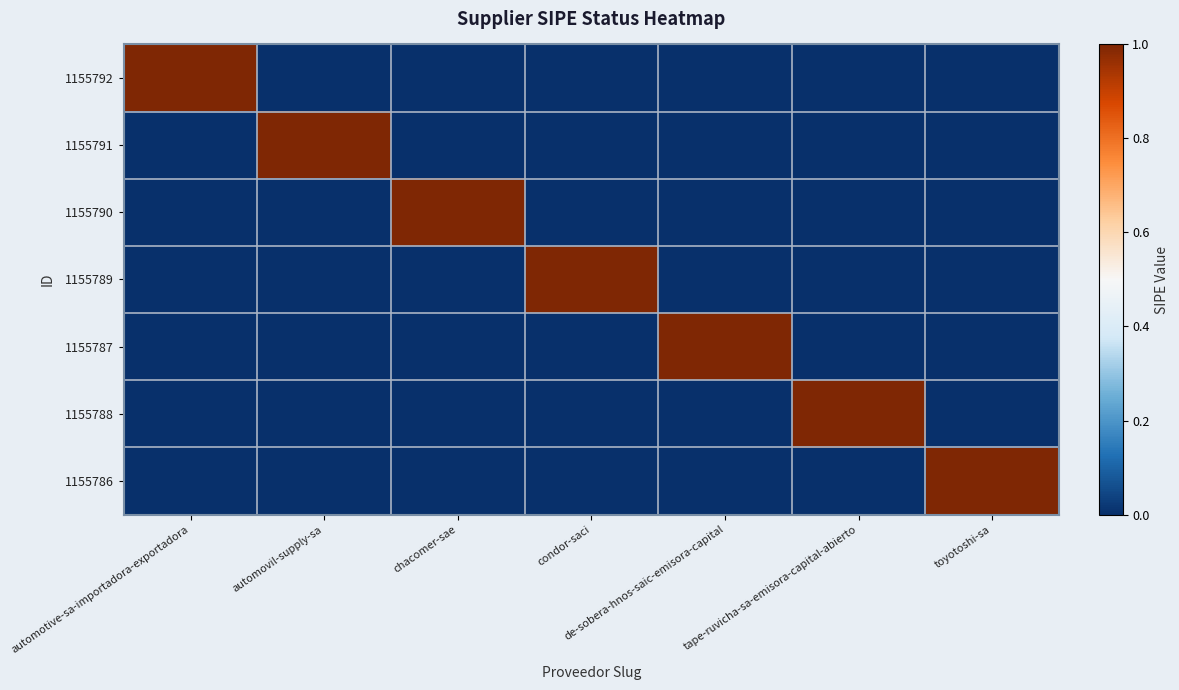

Is it true that 1155790 equals 1 at chacomer-sae?

True